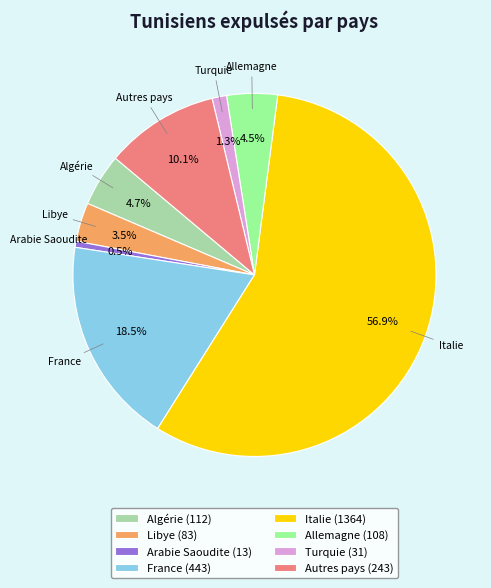

Which has a higher value, Autres pays or Allemagne?

Autres pays